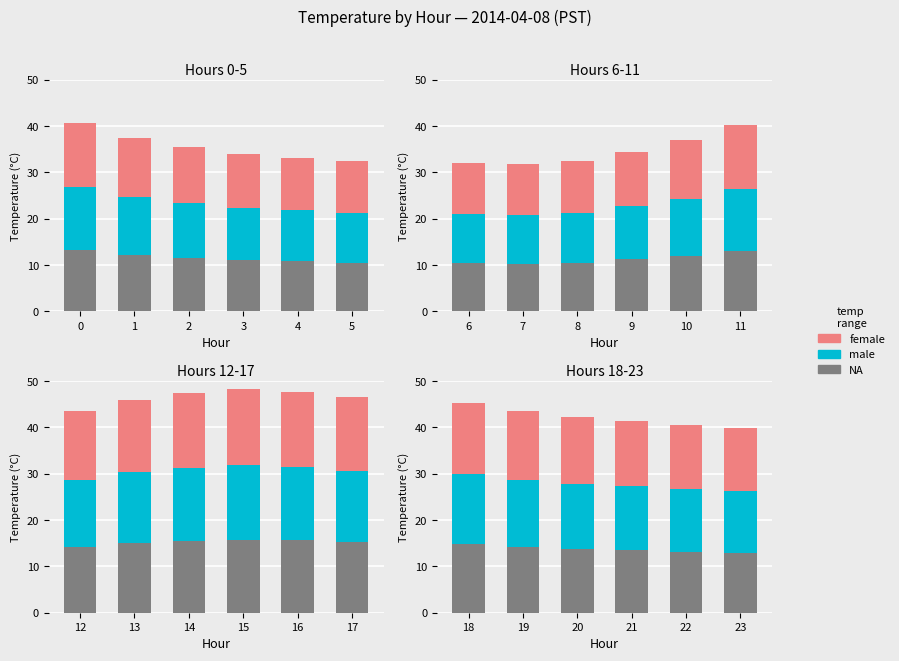

Is the value of male at 20 greater than the value of NA at 20?

Yes